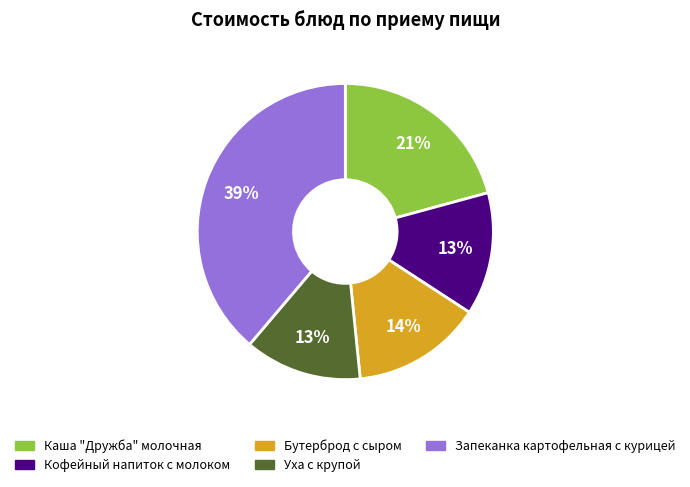

To the nearest percent, what percentage of the pie is Кофейный напиток с молоком?

13%